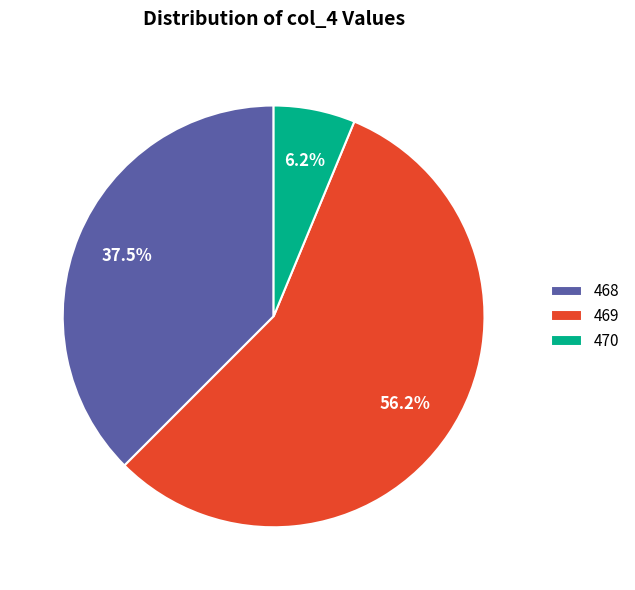

Which slice is the largest?

469